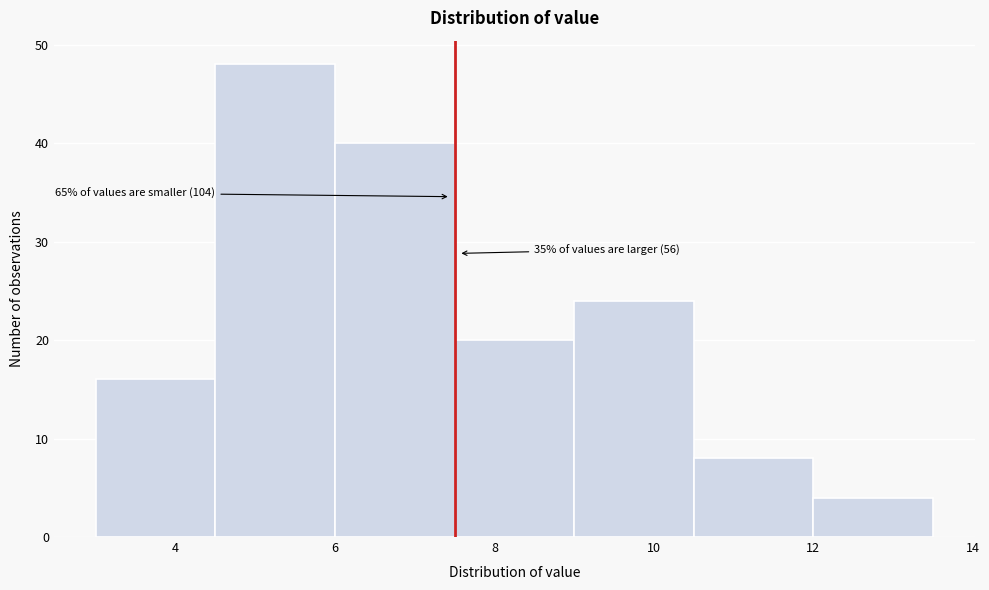

Which range on the x-axis has the tallest bar?

4.5 to 6.0